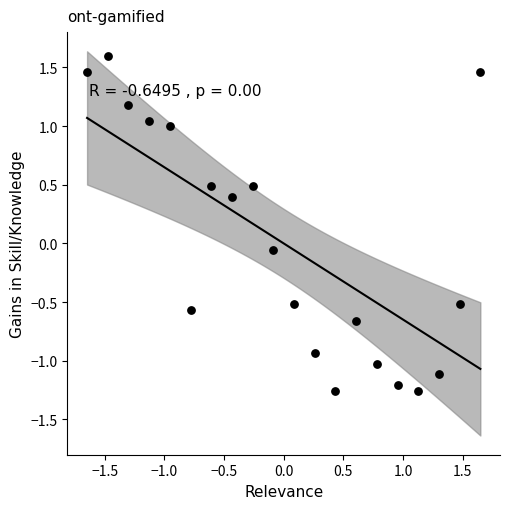

What is the range of Y values (max minus min)?

2.9